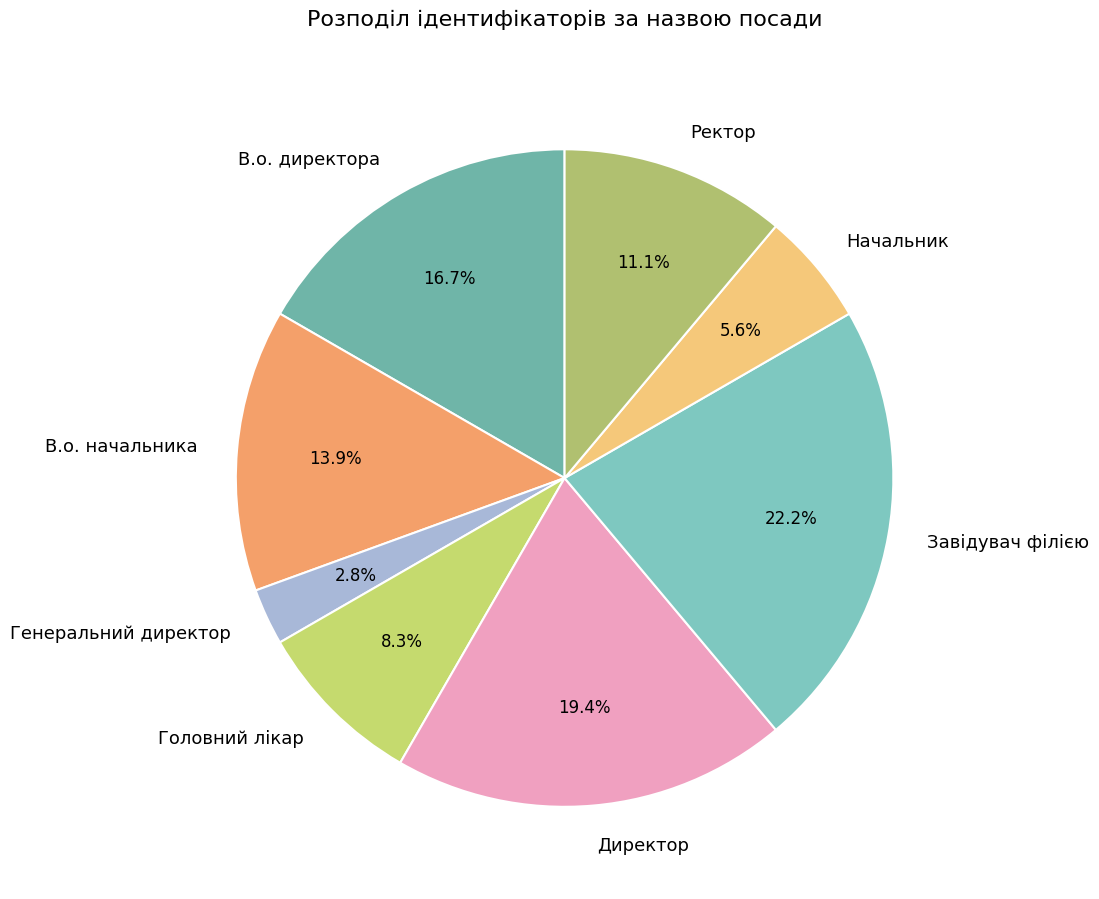

Is it true that Головний лікар is 8% of the pie?

True